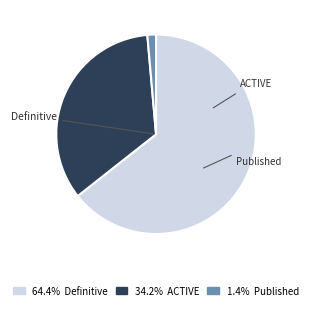

Does any single category account for the majority?

Yes